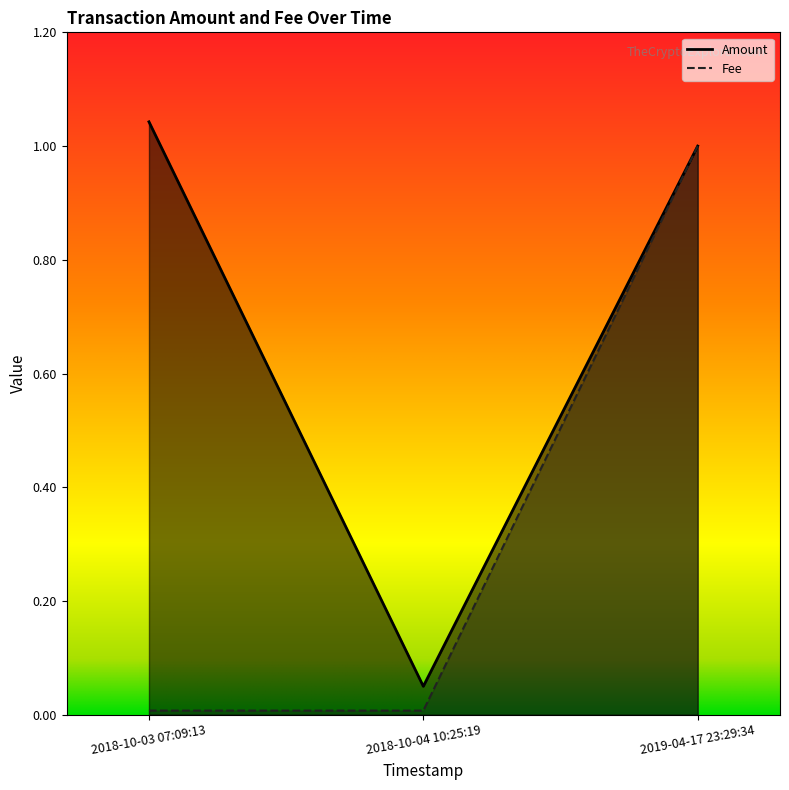

What value does the Amount series have at 2019-04-17 23:29:34?

1.0